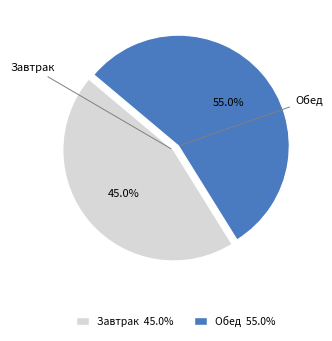

To the nearest percent, what percentage of the pie is Обед?

55%